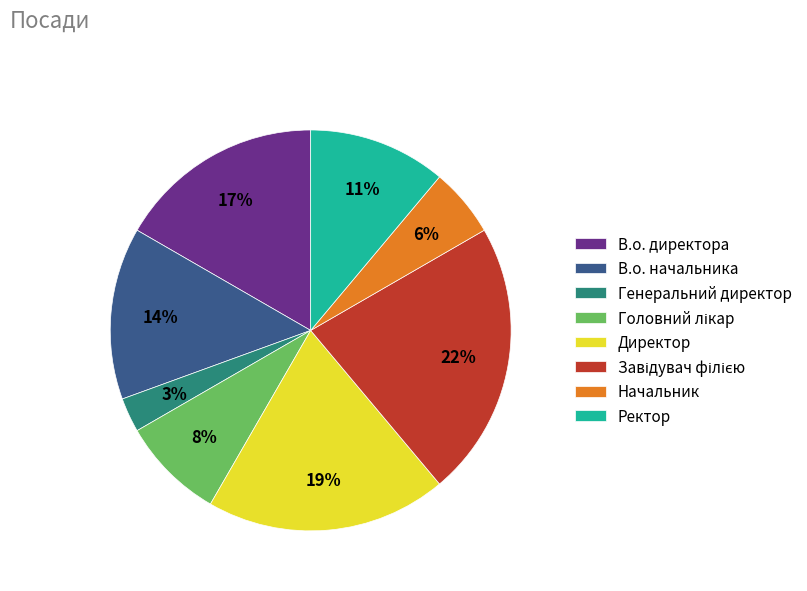

Count the number of slices in the pie.

8